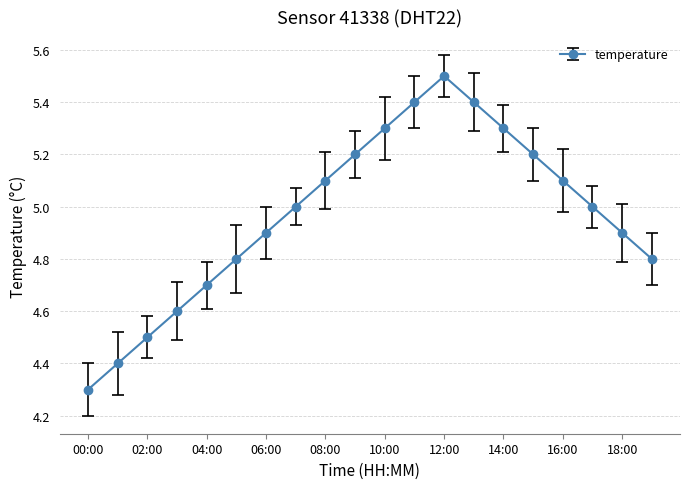

What is the value of the 7th point from the left?

4.9